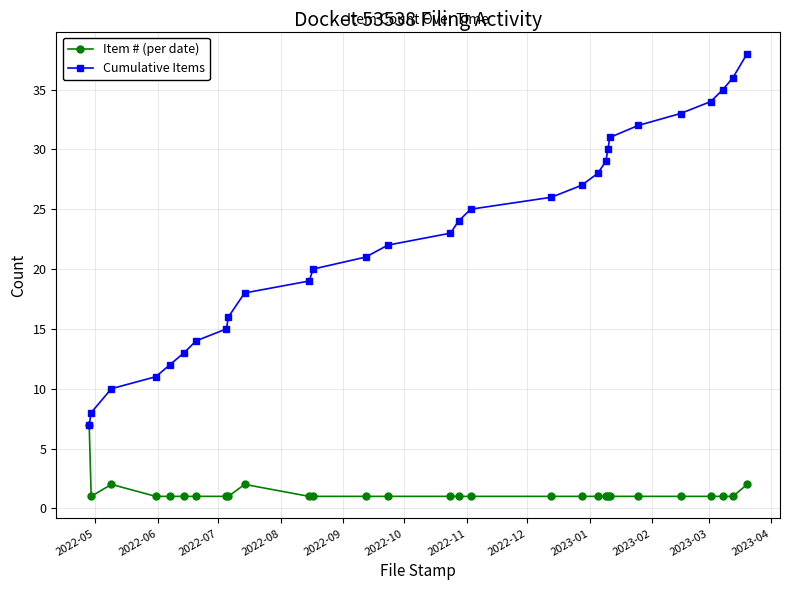

What is the difference between the maximum and minimum values in the Cumulative Items series?

31